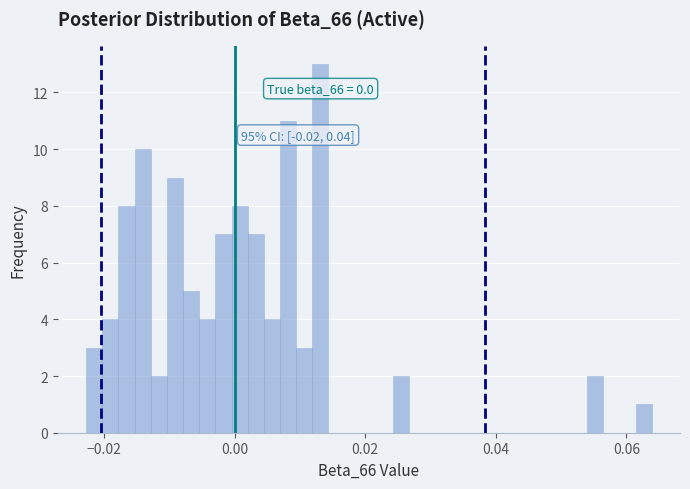

Read against the x-axis, roughly where is the centre of the tallest bar?

0.014